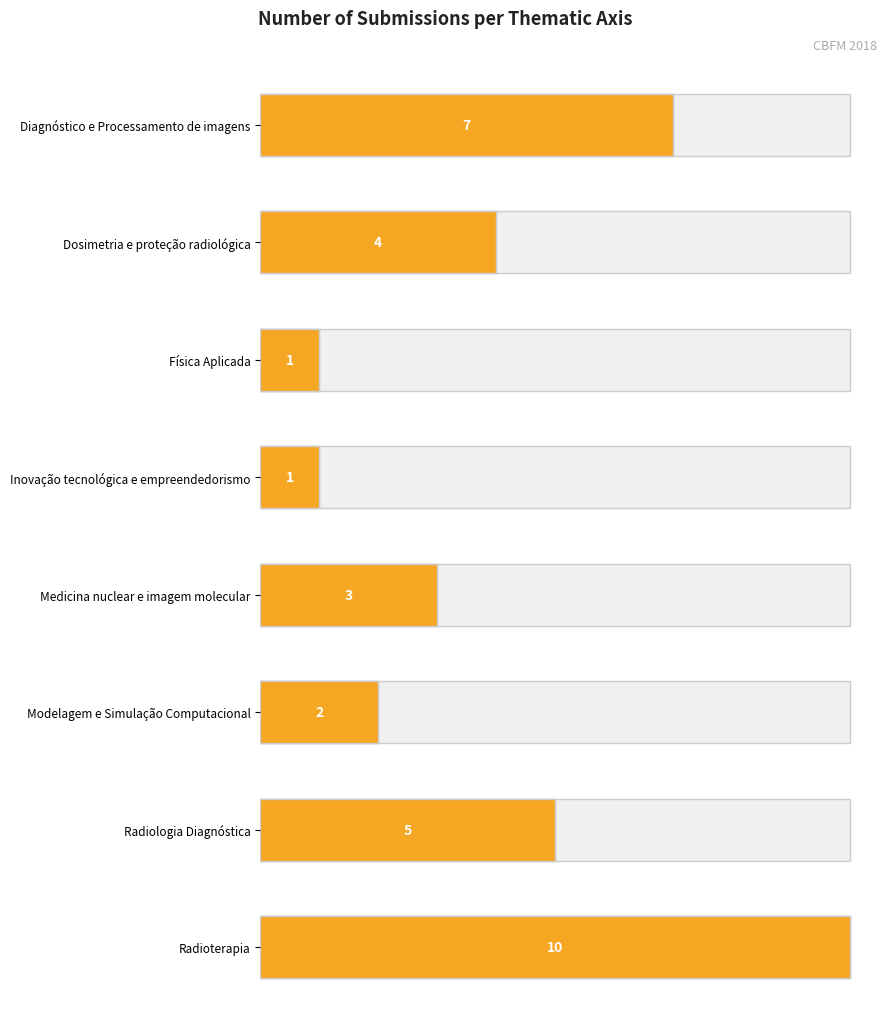

Is it true that Average utilization equals 35.1 at Dosimetria e proteção radiológica?

False